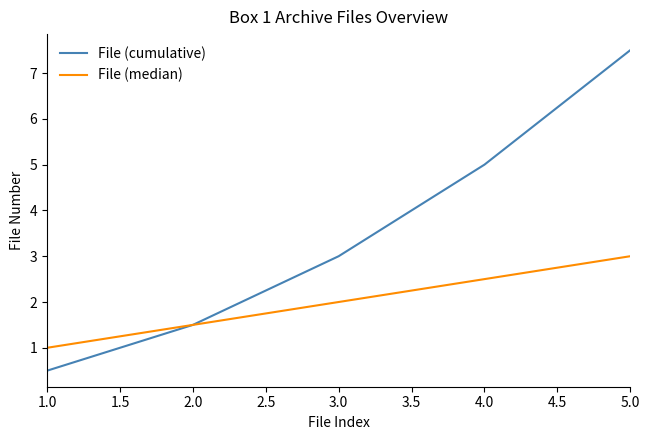

Is the value of File (median) at 5.0 greater than the value of File (cumulative) at 2.0?

Yes